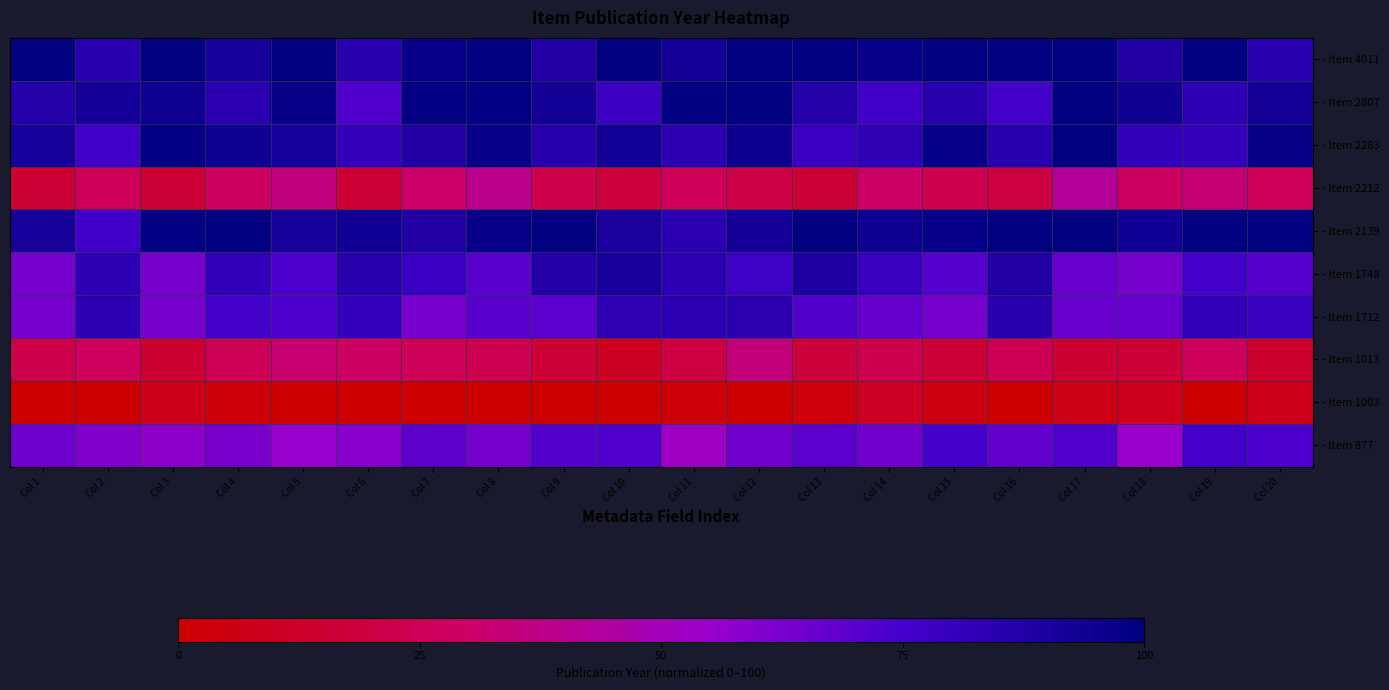

Reading right to left, list all the values displayed in this chart.

- Item 4011: Col 20=85.0	Col 19=100.0	Col 18=88.2	Col 17=100.0	Col 16=100.0	Col 15=100.0	Col 14=97.0	Col 13=100.0	Col 12=100.0	Col 11=92.5	Col 10=100.0	Col 9=88.0	Col 8=100.0	Col 7=96.2	Col 6=85.0	Col 5=100.0	Col 4=91.0	Col 3=100.0	Col 2=85.0	Col 1=100.0
- Item 2807: Col 20=92.0	Col 19=82.5	Col 18=94.1	Col 17=100.0	Col 16=75.5	Col 15=85.1	Col 14=76.0	Col 13=87.0	Col 12=99.6	Col 11=99.5	Col 10=77.4	Col 9=93.0	Col 8=98.6	Col 7=98.2	Col 6=72.0	Col 5=97.0	Col 4=84.0	Col 3=94.5	Col 2=92.0	Col 1=87.0
- Item 2283: Col 20=97.7	Col 19=80.8	Col 18=81.0	Col 17=100.0	Col 16=85.1	Col 15=96.9	Col 14=82.3	Col 13=78.4	Col 12=94.8	Col 11=83.8	Col 10=92.7	Col 9=85.3	Col 8=96.3	Col 7=87.6	Col 6=80.6	Col 5=91.3	Col 4=94.3	Col 3=98.8	Col 2=76.3	Col 1=91.3
- Item 2212: Col 20=25.4	Col 19=33.4	Col 18=28.1	Col 17=42.1	Col 16=19.0	Col 15=22.9	Col 14=29.4	Col 13=15.4	Col 12=20.1	Col 11=25.4	Col 10=18.2	Col 9=21.4	Col 8=38.8	Col 7=30.4	Col 6=15.4	Col 5=35.4	Col 4=27.4	Col 3=15.4	Col 2=25.4	Col 1=15.4
- Item 2139: Col 20=100.0	Col 19=100.0	Col 18=93.7	Col 17=100.0	Col 16=100.0	Col 15=96.9	Col 14=94.3	Col 13=99.9	Col 12=92.5	Col 11=83.8	Col 10=89.9	Col 9=100.0	Col 8=96.3	Col 7=87.6	Col 6=93.4	Col 5=91.3	Col 4=100.0	Col 3=98.8	Col 2=76.3	Col 1=91.3
- Item 1748: Col 20=70.4	Col 19=75.3	Col 18=63.3	Col 17=66.6	Col 16=88.0	Col 15=70.8	Col 14=79.3	Col 13=89.0	Col 12=77.1	Col 11=83.3	Col 10=90.5	Col 9=87.3	Col 8=69.9	Col 7=78.3	Col 6=84.7	Col 5=73.3	Col 4=81.3	Col 3=63.3	Col 2=83.3	Col 1=63.3
- Item 1712: Col 20=79.0	Col 19=81.3	Col 18=66.4	Col 17=66.6	Col 16=84.4	Col 15=63.3	Col 14=67.3	Col 13=71.8	Col 12=84.0	Col 11=83.3	Col 10=82.4	Col 9=69.3	Col 8=69.9	Col 7=63.3	Col 6=80.4	Col 5=73.3	Col 4=75.3	Col 3=63.3	Col 2=83.3	Col 1=63.3
- Item 1013: Col 20=13.9	Col 19=26.2	Col 18=16.2	Col 17=15.1	Col 16=24.4	Col 15=16.1	Col 14=22.7	Col 13=17.5	Col 12=34.4	Col 11=19.2	Col 10=9.5	Col 9=15.7	Col 8=23.4	Col 7=25.5	Col 6=28.2	Col 5=31.7	Col 4=24.7	Col 3=14.2	Col 2=26.7	Col 1=21.7
- Item 1003: Col 20=7.9	Col 19=0.0	Col 18=8.7	Col 17=6.7	Col 16=0.0	Col 15=5.6	Col 14=11.0	Col 13=4.3	Col 12=0.0	Col 11=2.5	Col 10=0.0	Col 9=0.0	Col 8=0.0	Col 7=0.0	Col 6=0.0	Col 5=0.0	Col 4=3.0	Col 3=7.5	Col 2=0.0	Col 1=0.0
- Item 877: Col 20=73.1	Col 19=75.7	Col 18=55.0	Col 17=71.9	Col 16=67.9	Col 15=74.6	Col 14=64.2	Col 13=69.5	Col 12=64.1	Col 11=52.7	Col 10=72.0	Col 9=71.2	Col 8=63.6	Col 7=69.0	Col 6=58.8	Col 5=55.2	Col 4=62.2	Col 3=57.7	Col 2=60.2	Col 1=65.2